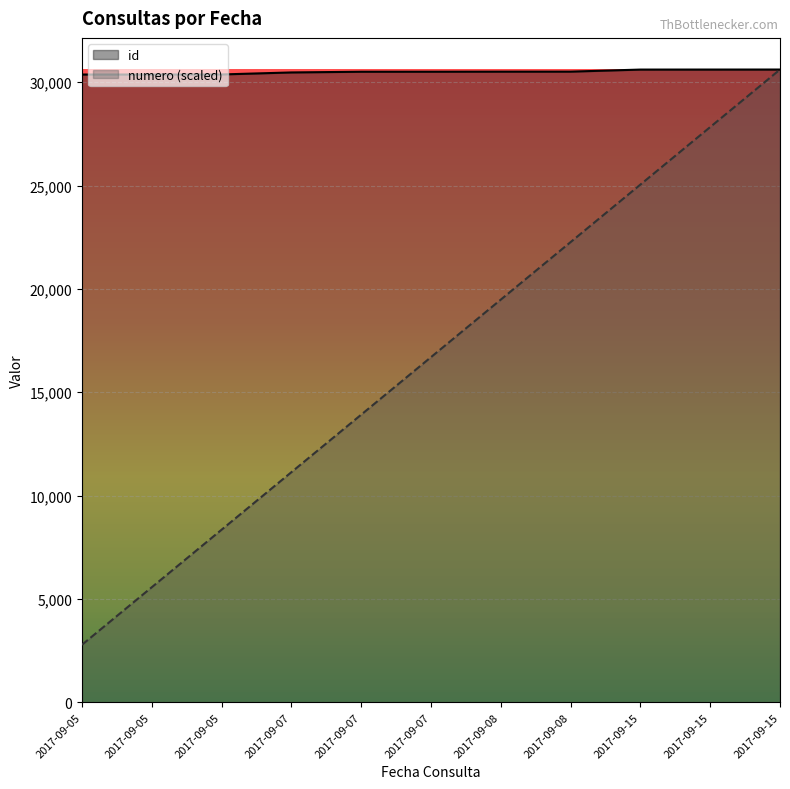

What is the spread (max minus min) of values at 2017-09-08?

11029.7